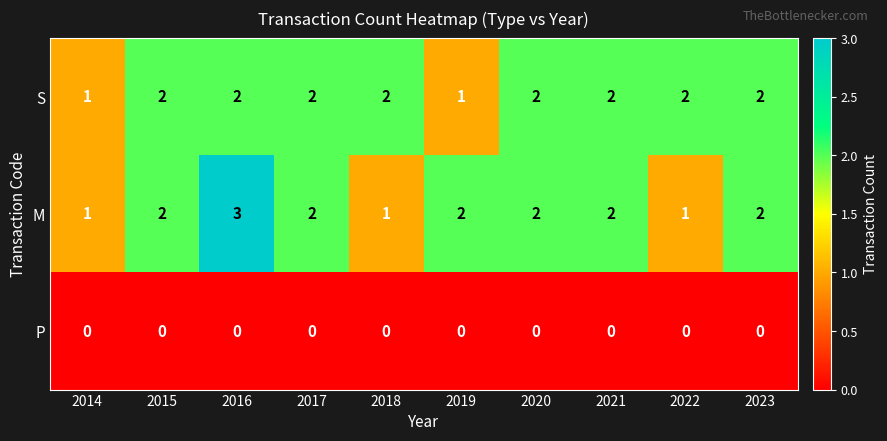

True or false: S has a value of 4 at 2015.

False